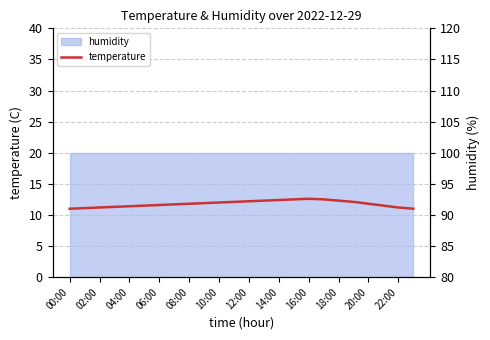

True or false: the data shows 20.6 at 08:00.

False